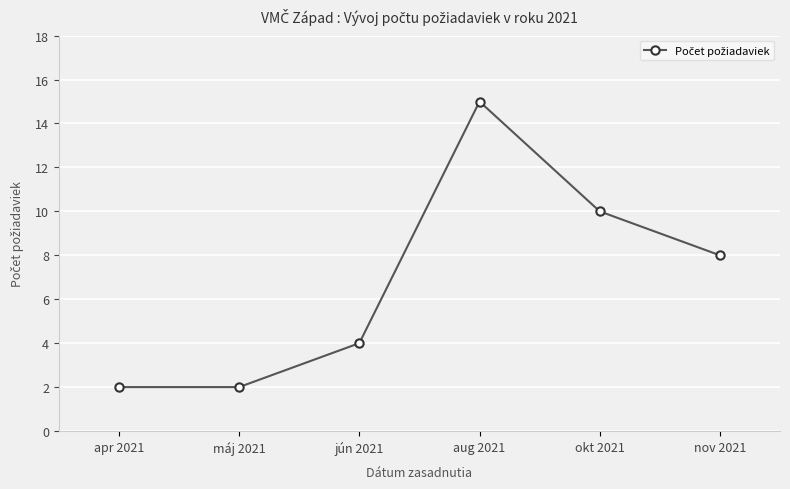

True or false: the data shows 1 at máj 2021.

False